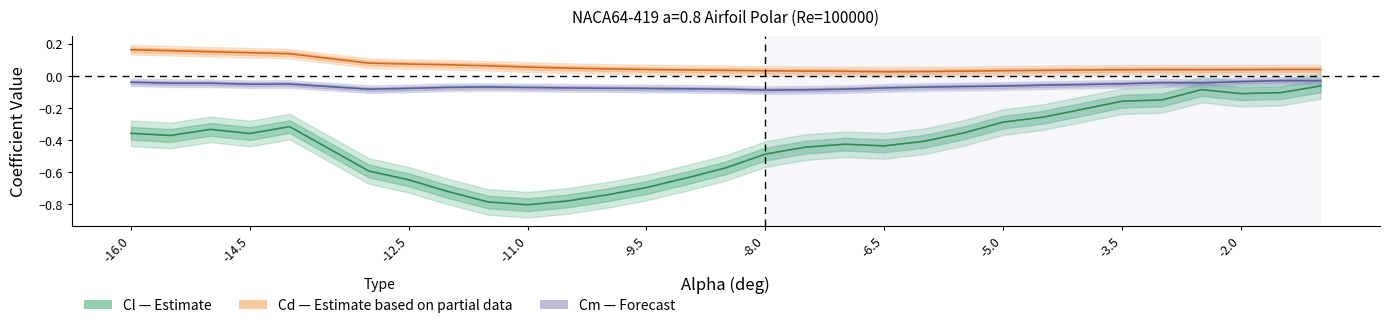

Which series has the largest total across all categories?

Cd (Estimate based on partial data)